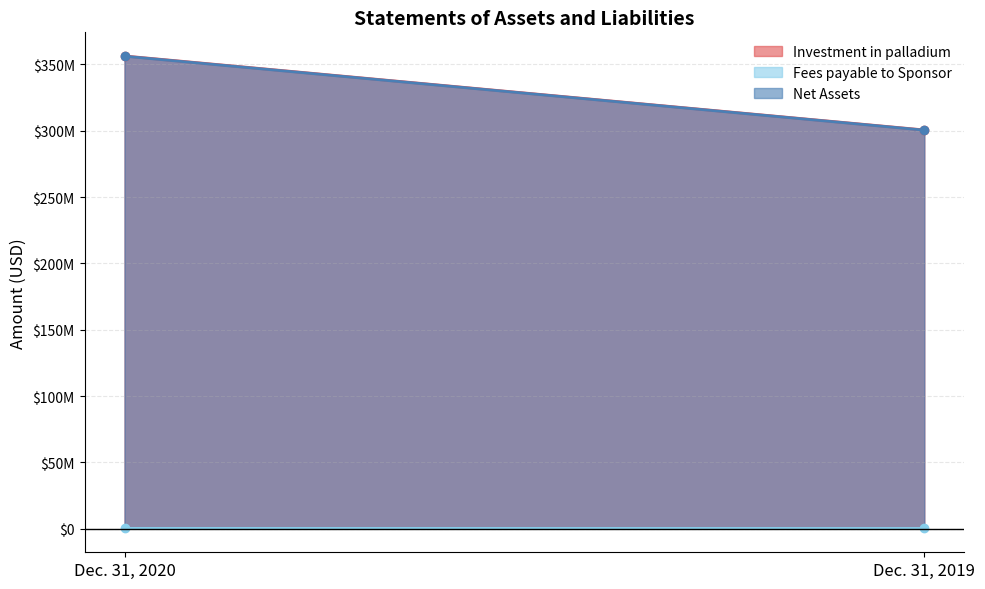

True or false: Net Assets has a value of 125917783 at Dec. 31, 2019.

False